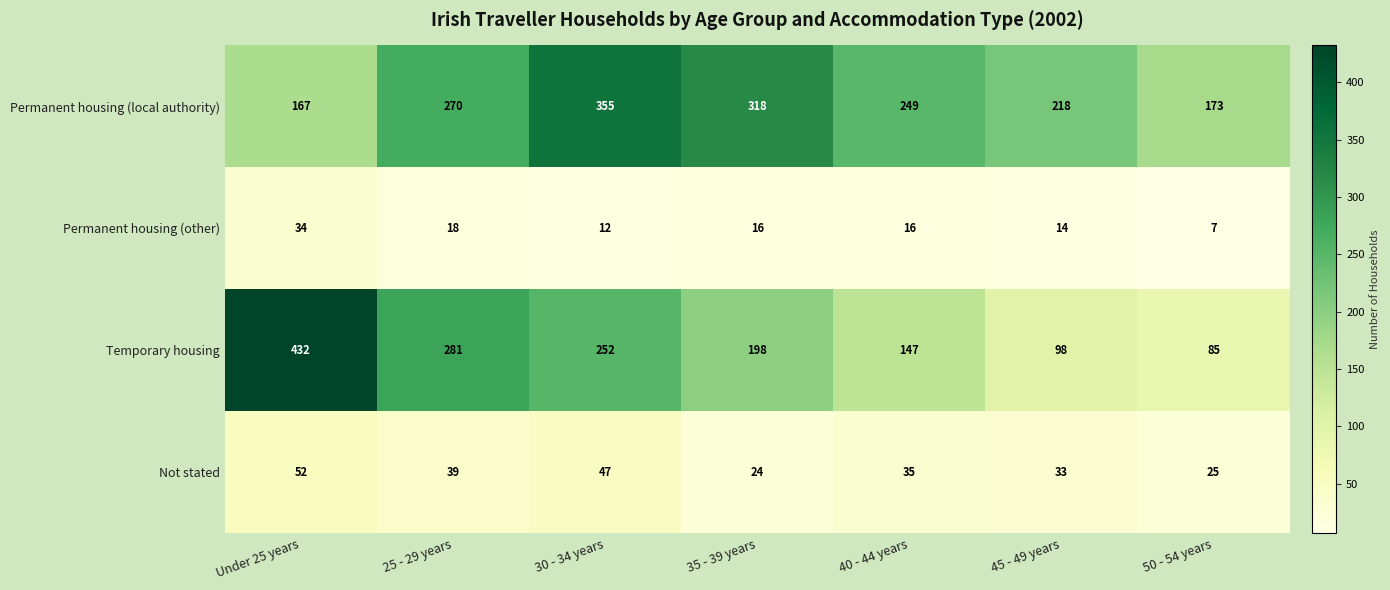

What is the difference between the maximum and second lowest values in the Permanent housing (local authority) series?

182